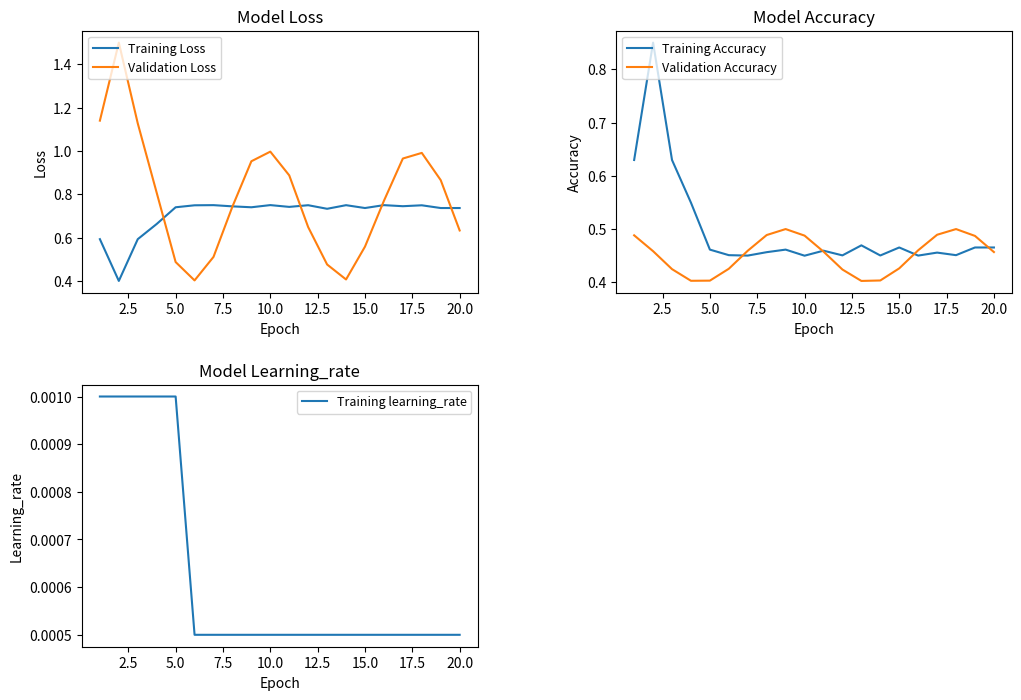

Which series has the widest spread of values?

Validation Loss